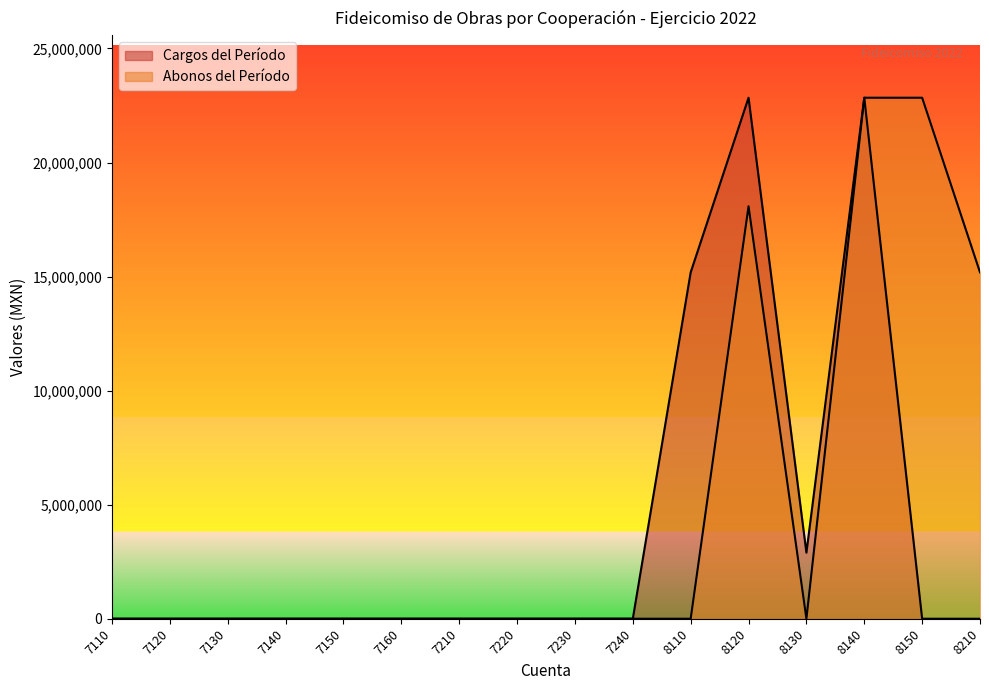

What is the difference between the highest and lowest values at 8120?

4759291.5